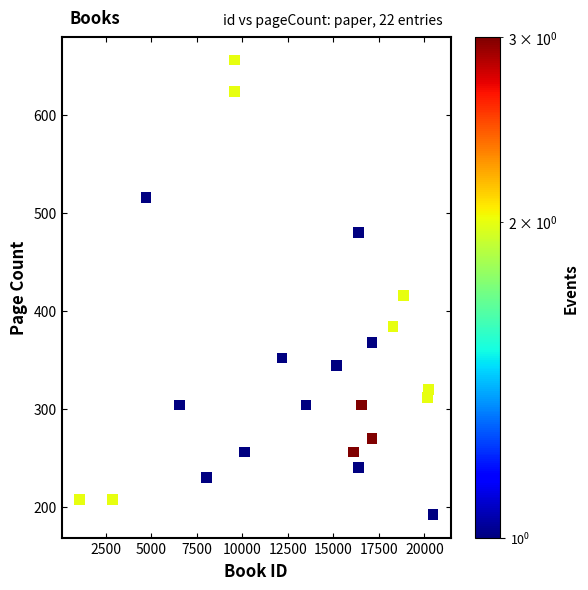

What Y value in the scatter plot is closest to 424?

416